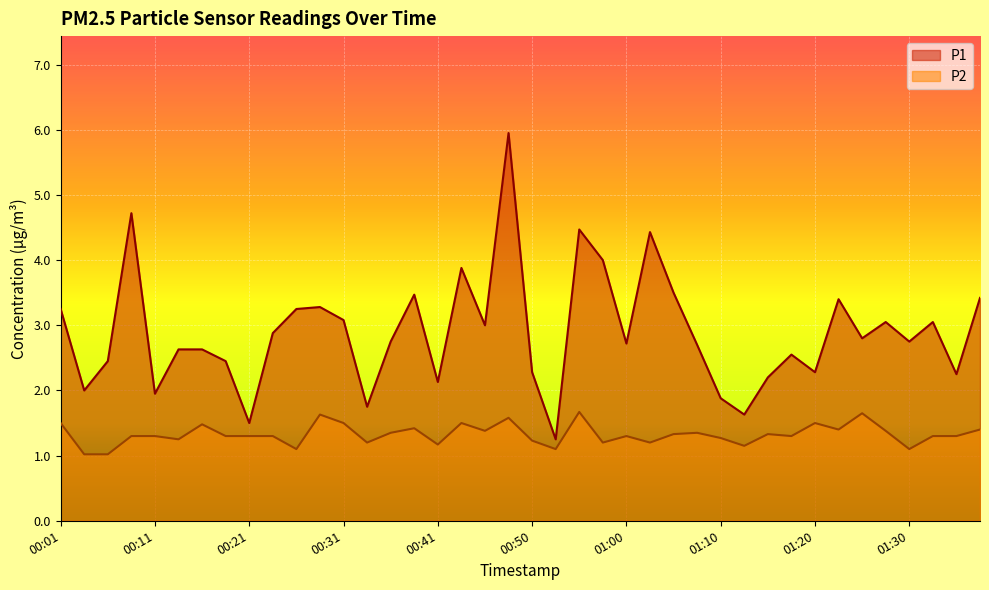

In P2, how many points are lower than both neighbors (excluding endpoints)?

12